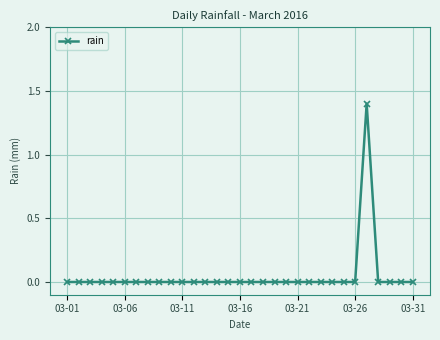

How many distinct data groups are displayed?

1